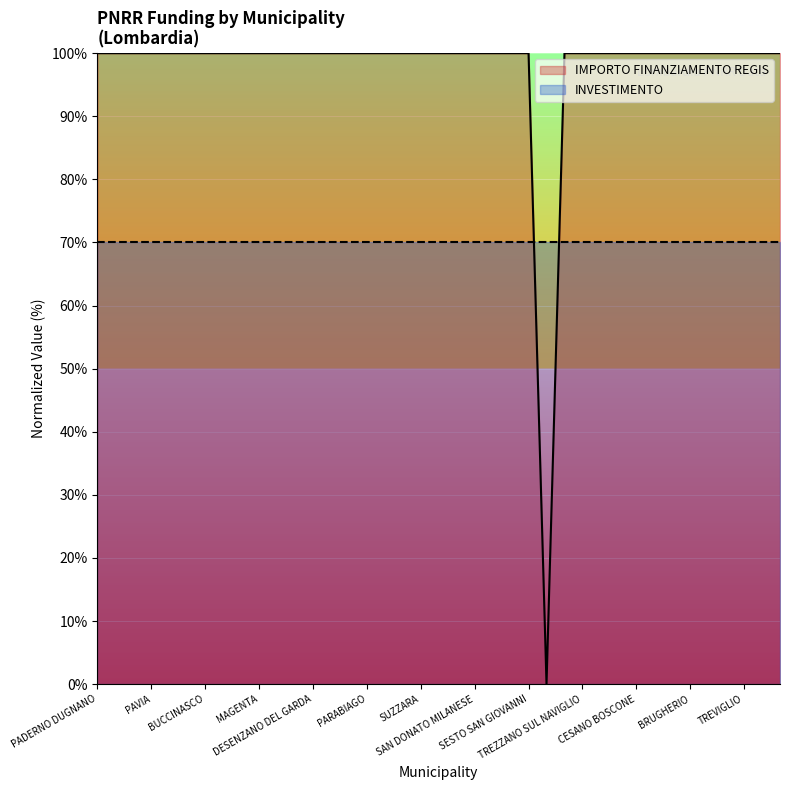

List the labels in order of value, largest first.

PADERNO DUGNANO, ROMANO DI LOMBARDIA, LIMBIATE, PAVIA, SARONNO, LAINATE, BUCCINASCO, BOLLATE, SEREGNO, MAGENTA, VIGEVANO, VOGHERA, DESENZANO DEL GARDA, LISSONE, CORNAREDO, PARABIAGO, PIOLTELLO, BRESSO, SUZZARA, CERNUSCO SUL NAVIGLIO, SERIATE, SAN DONATO MILANESE, MANTOVA, SEGRATE, SESTO SAN GIOVANNI, CORSICO, TREZZANO SUL NAVIGLIO, GARBAGNATE MILANESE, MEDA, CESANO BOSCONE, CANTU, CREMONA, BRUGHERIO, RHO, CINISELLO BALSAMO, TREVIGLIO, LUMEZZANE, GIUSSANO, GALBIATE